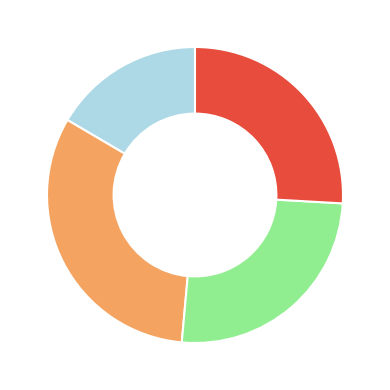

Is there any slice that represents more than half of the pie?

No